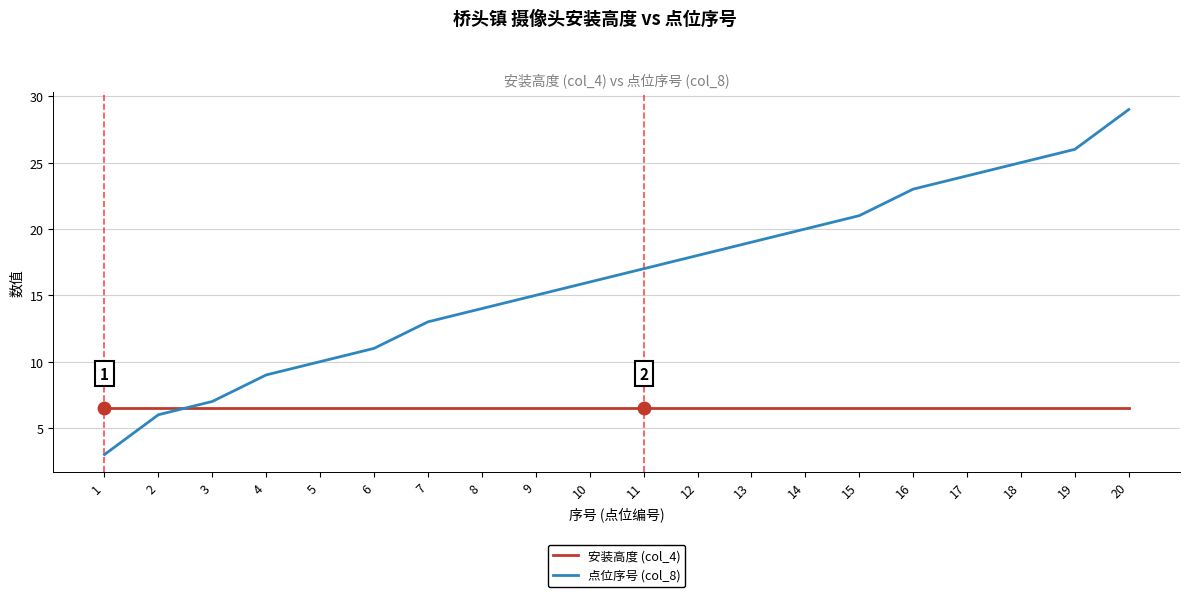

True or false: 点位序号 (col_8) has more than 0 interior local peaks.

False